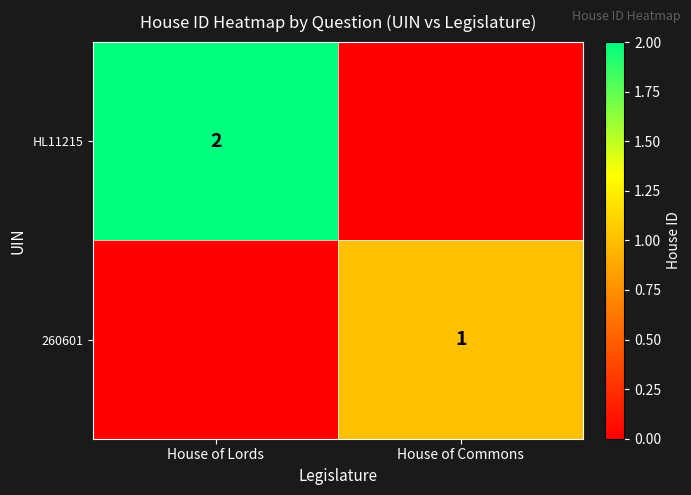

How many categories are shown in the chart?

2